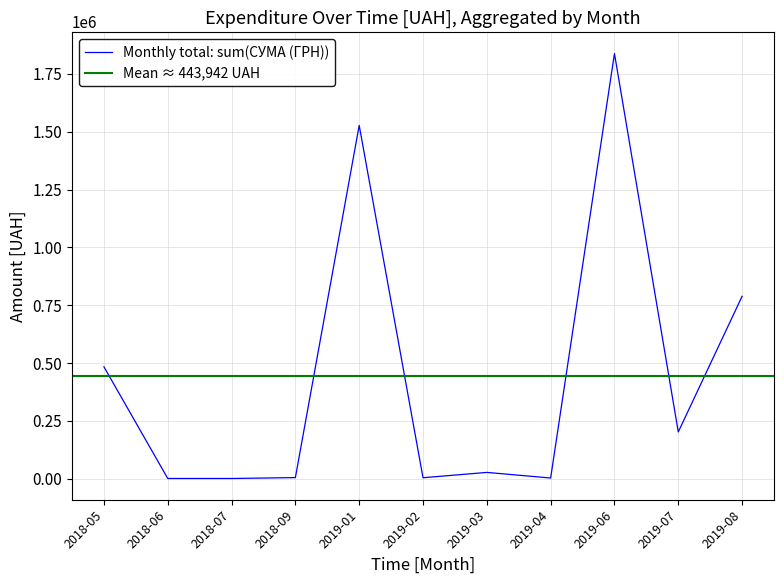

The value of Monthly total: sum(СУМА (ГРН)) at 2019-01 is 2674538.6. True or false?

False